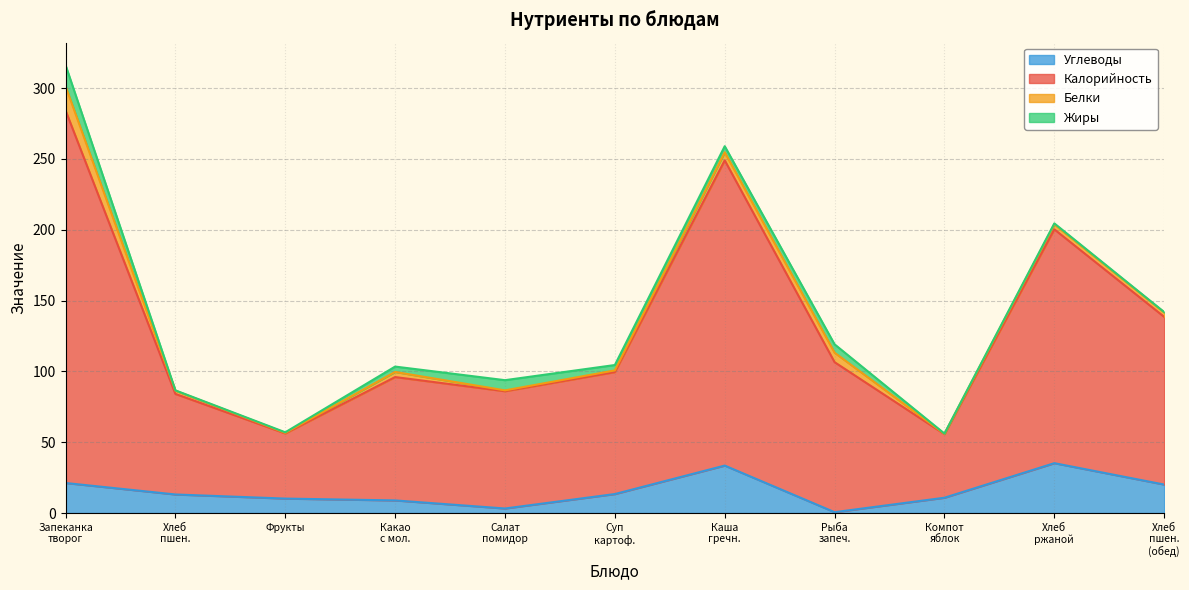

True or false: Углеводы and Калорийность intersect in this chart.

False